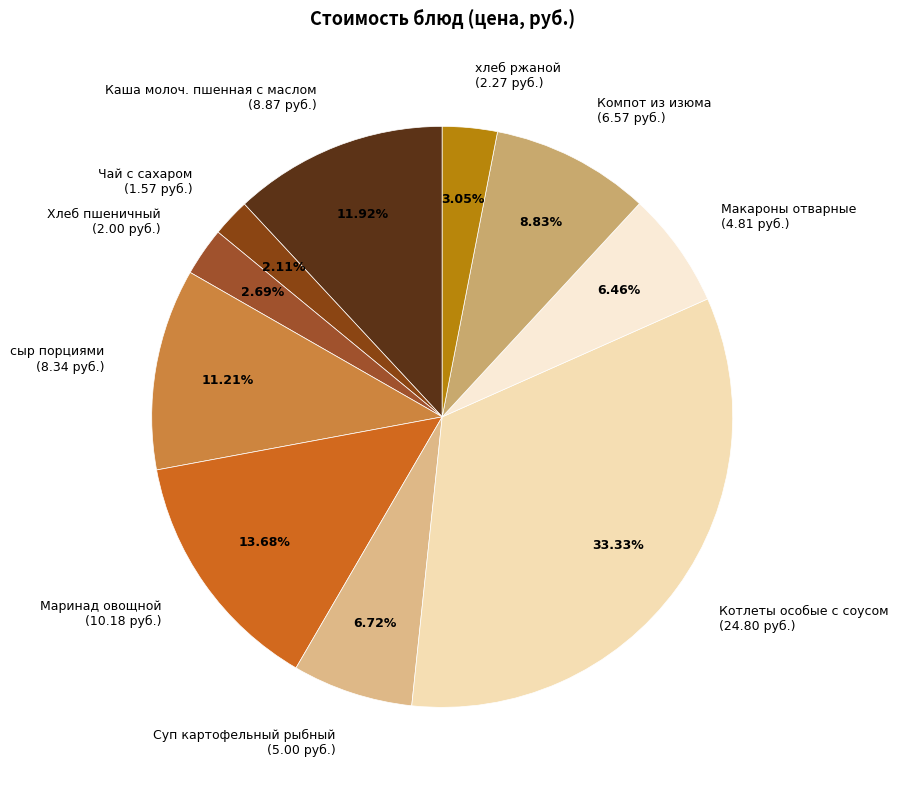

Does Котлеты особые с соусом account for over 50% of the chart?

No